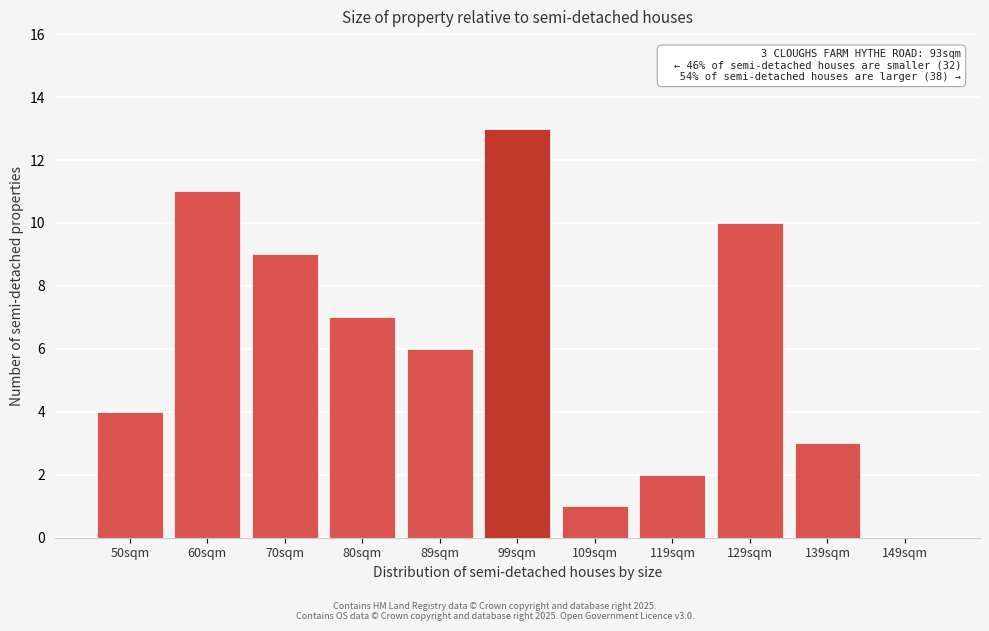

Reading left to right, what are all the values shown in this chart?

50sqm=4	60sqm=11	70sqm=9	80sqm=7	89sqm=6	99sqm=13	109sqm=1	119sqm=2	129sqm=10	139sqm=3	149sqm=0